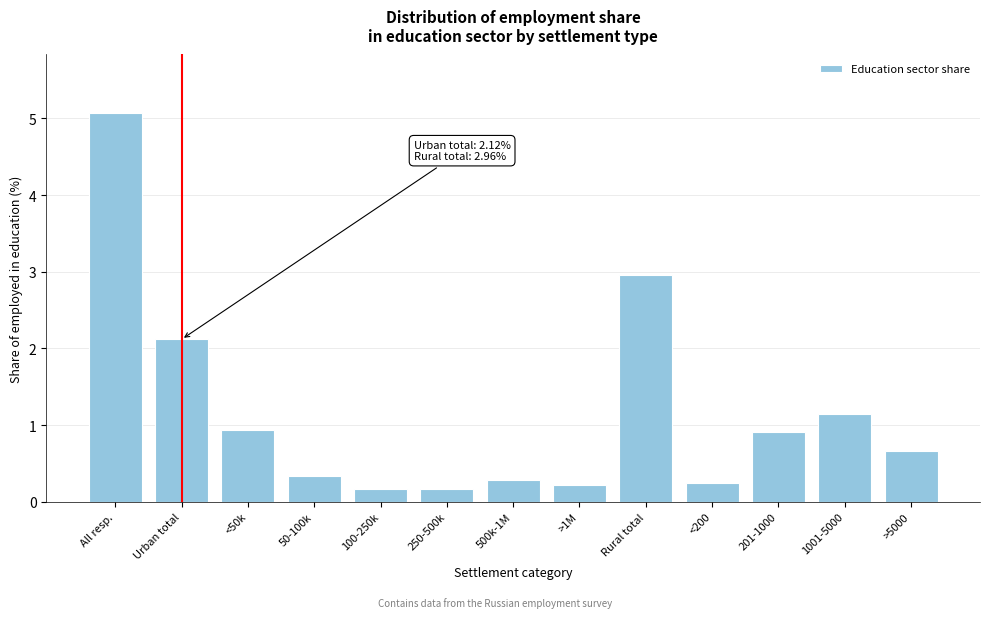

Reading right to left, transcribe all the data shown in this chart.

0.7	1.1	0.9	0.2	3.0	0.2	0.3	0.2	0.2	0.3	0.9	2.1	5.1